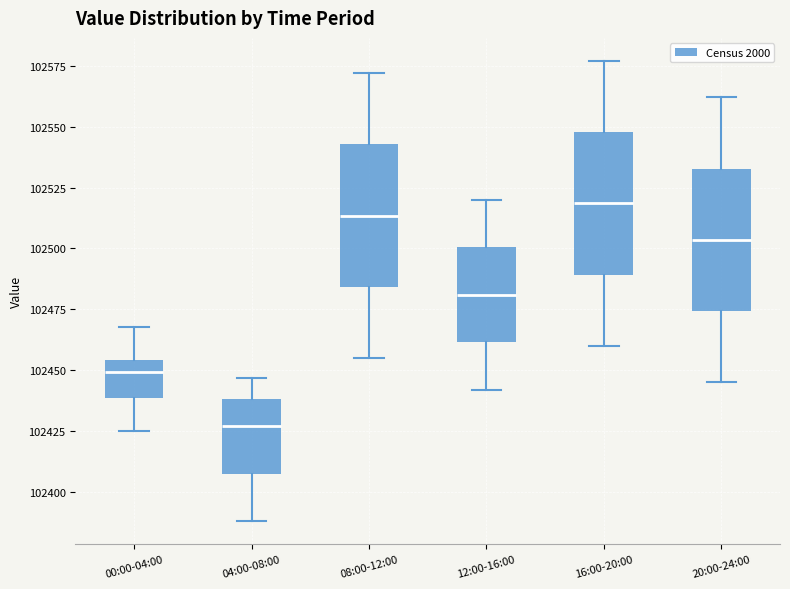

Reading left to right, read every box against the y-axis: the position of its median line, the range the box covers, and the ends of its whiskers. The values are not printed on the chart, so give them approximately, as read against the axis.

00:00-04:00: median 102450, box 102440 to 102455, whiskers 102425 to 102470
04:00-08:00: median 102425, box 102410 to 102440, whiskers 102390 to 102445
08:00-12:00: median 102515, box 102485 to 102545, whiskers 102455 to 102570
12:00-16:00: median 102480, box 102460 to 102500, whiskers 102440 to 102520
16:00-20:00: median 102520, box 102490 to 102550, whiskers 102460 to 102575
20:00-24:00: median 102505, box 102475 to 102535, whiskers 102445 to 102560